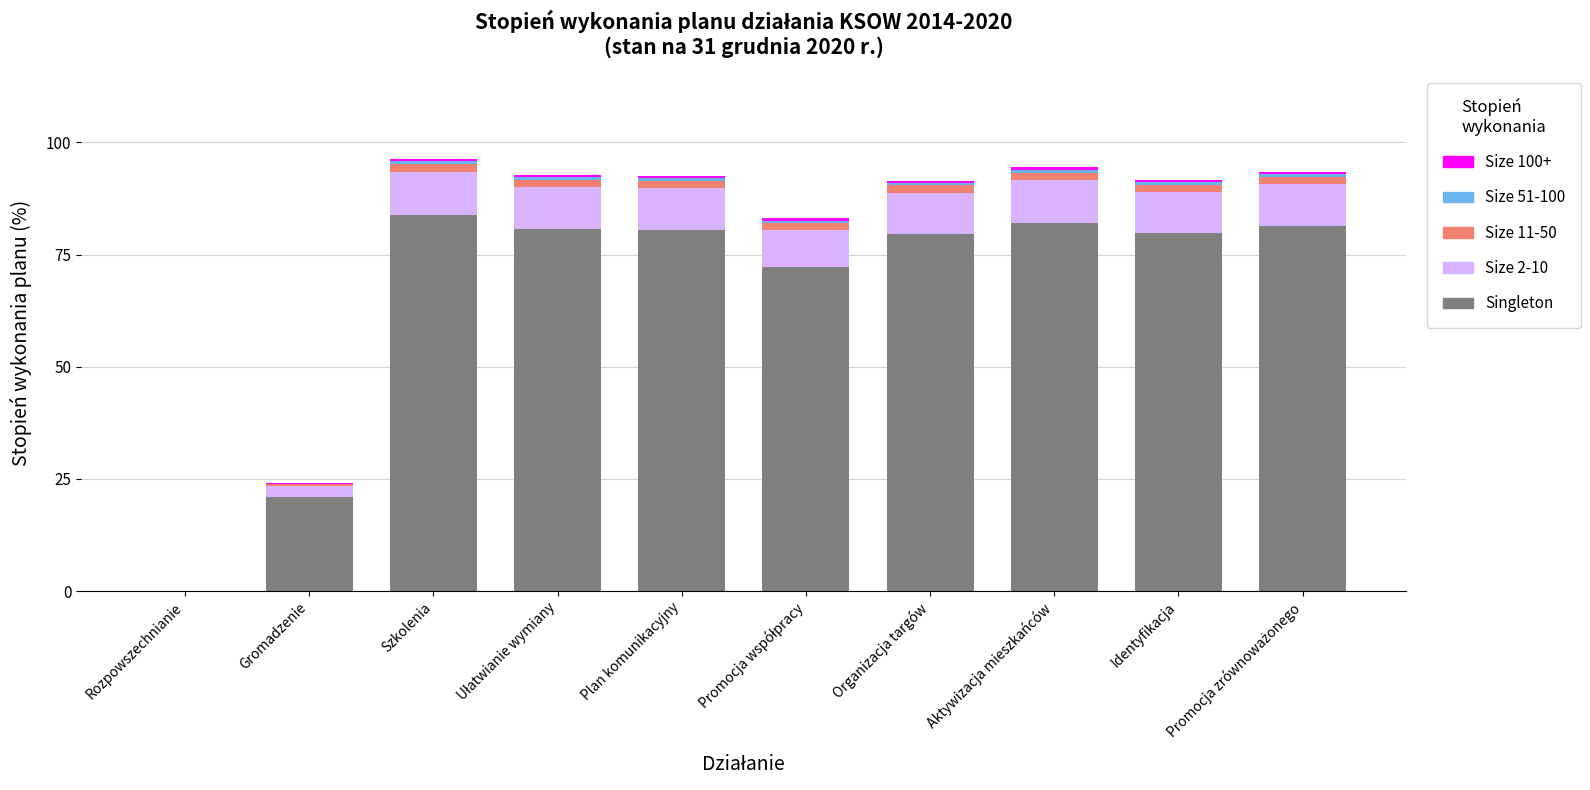

Is it true that Singleton equals 79.6 at Organizacja targów?

True